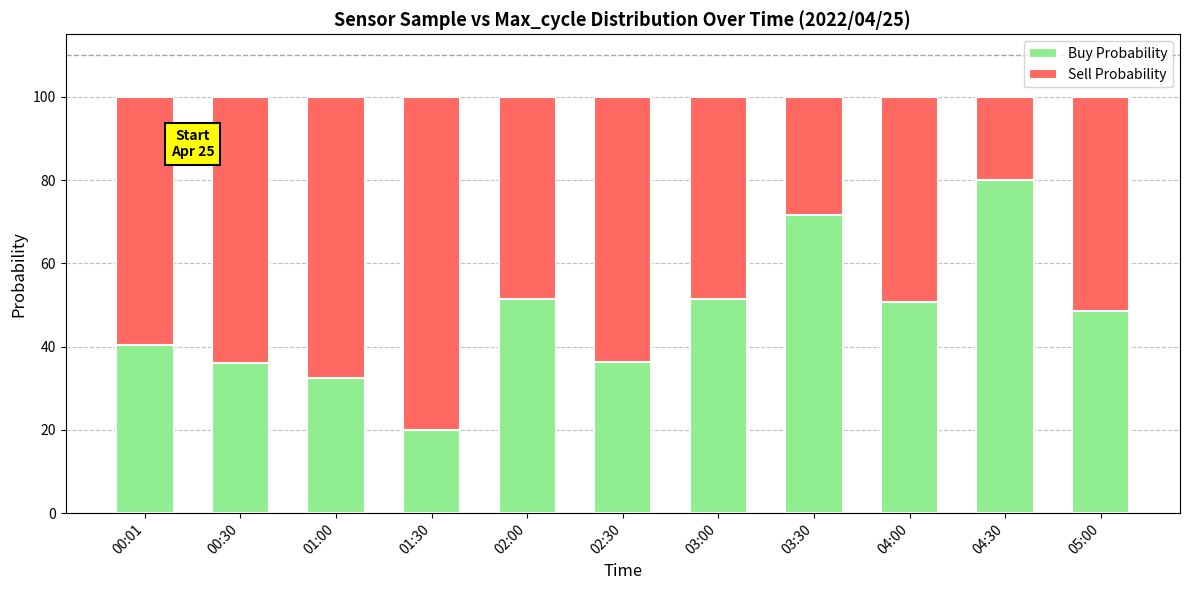

What is the total value across all series at 02:30?

100.0